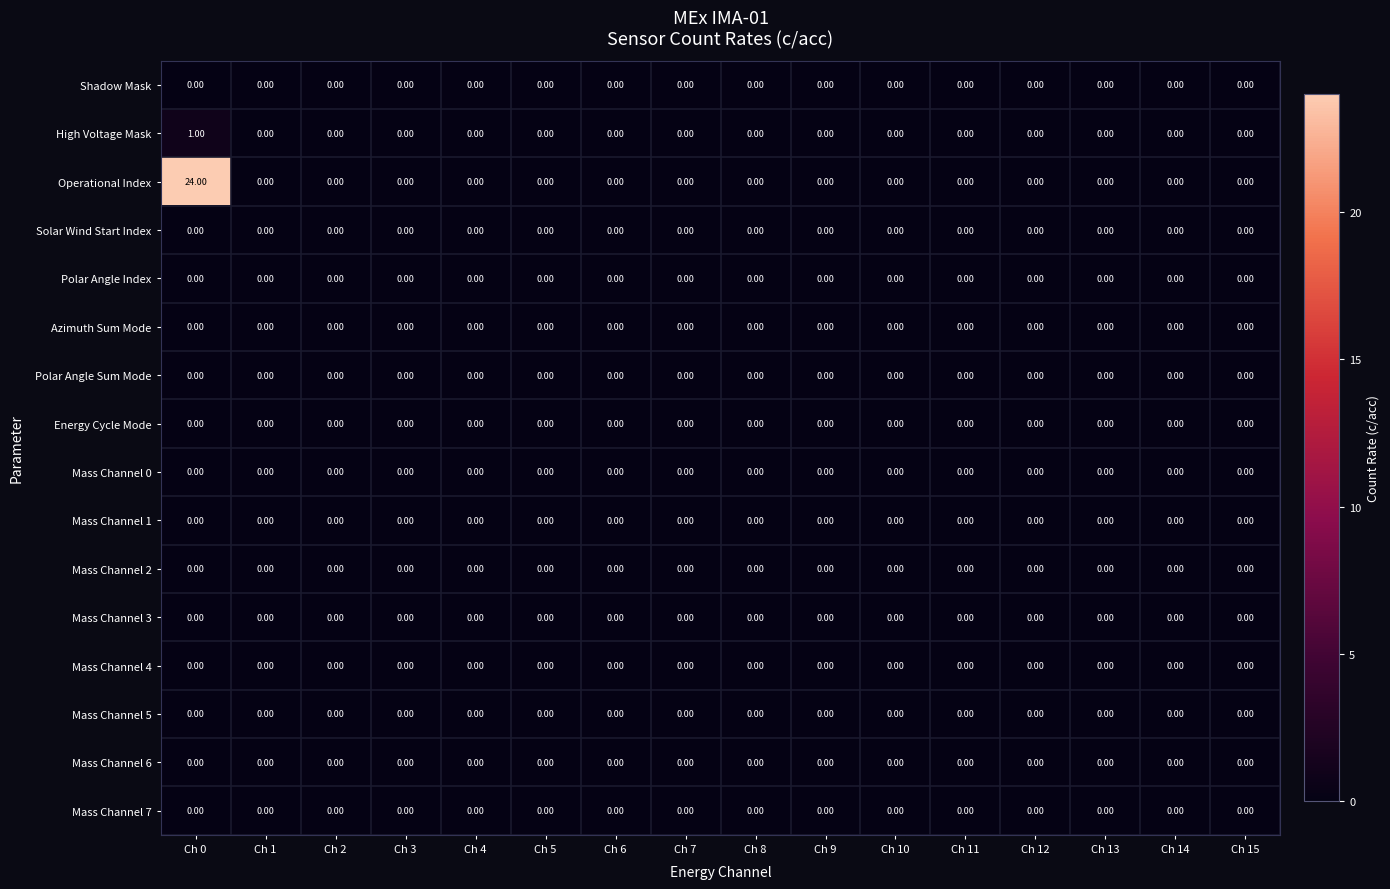

Which series has the widest spread of values?

Operational Index